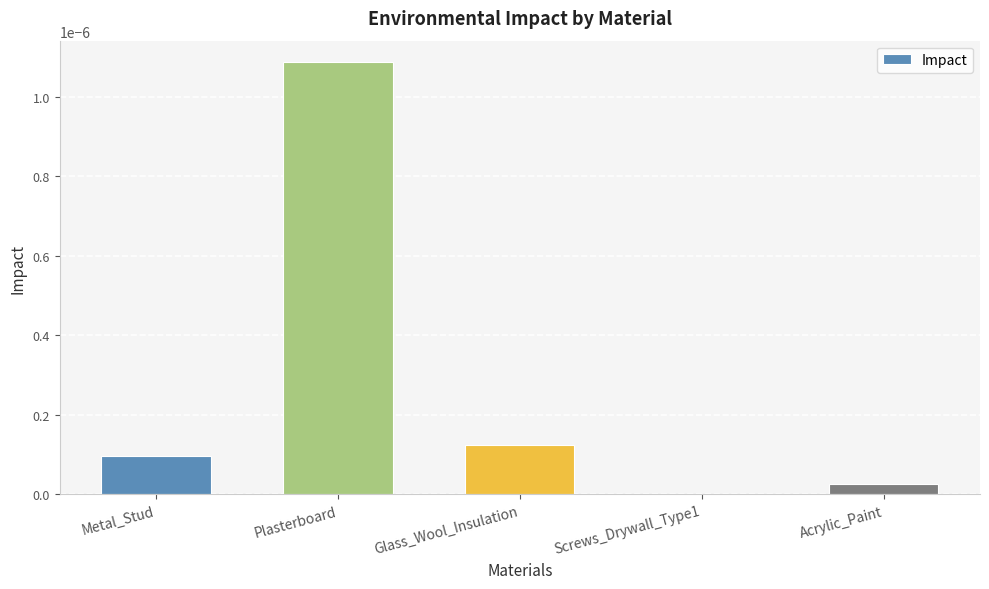

At which label is the value closest to 0?

Screws_Drywall_Type1